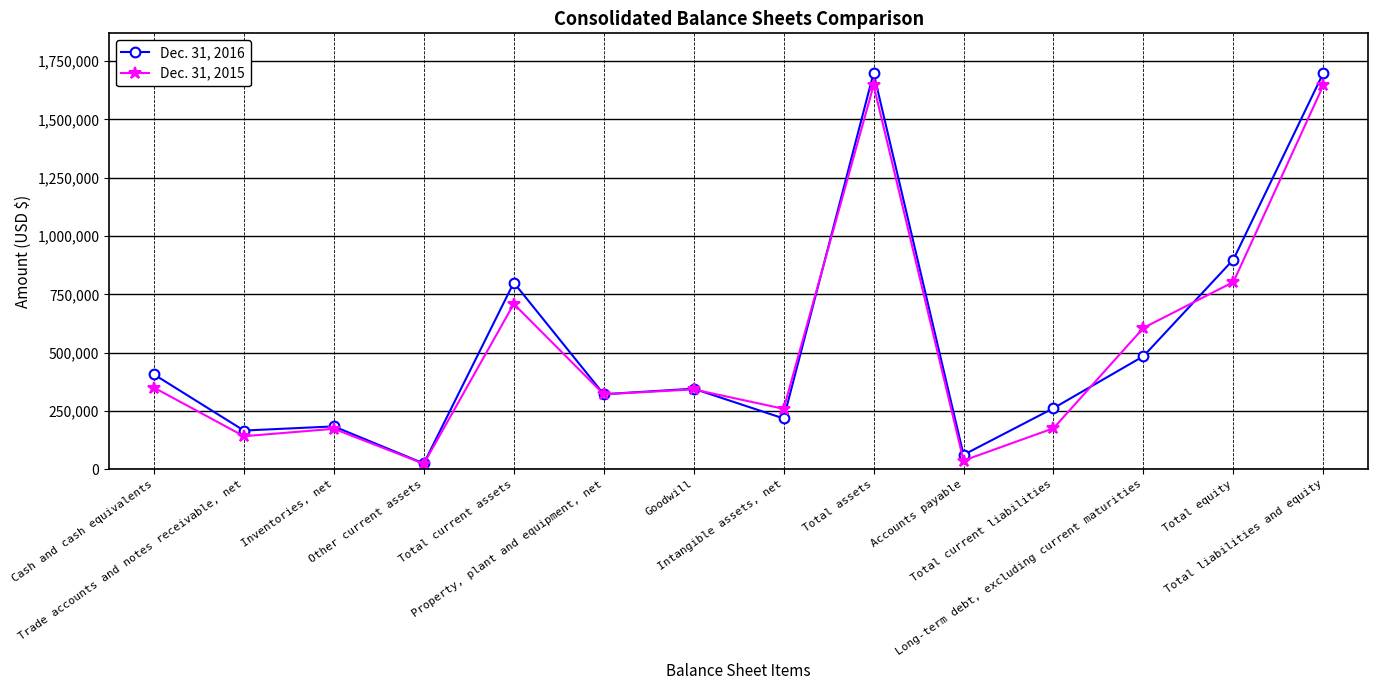

What is the total value across all series at Trade accounts and notes receivable, net?

307084